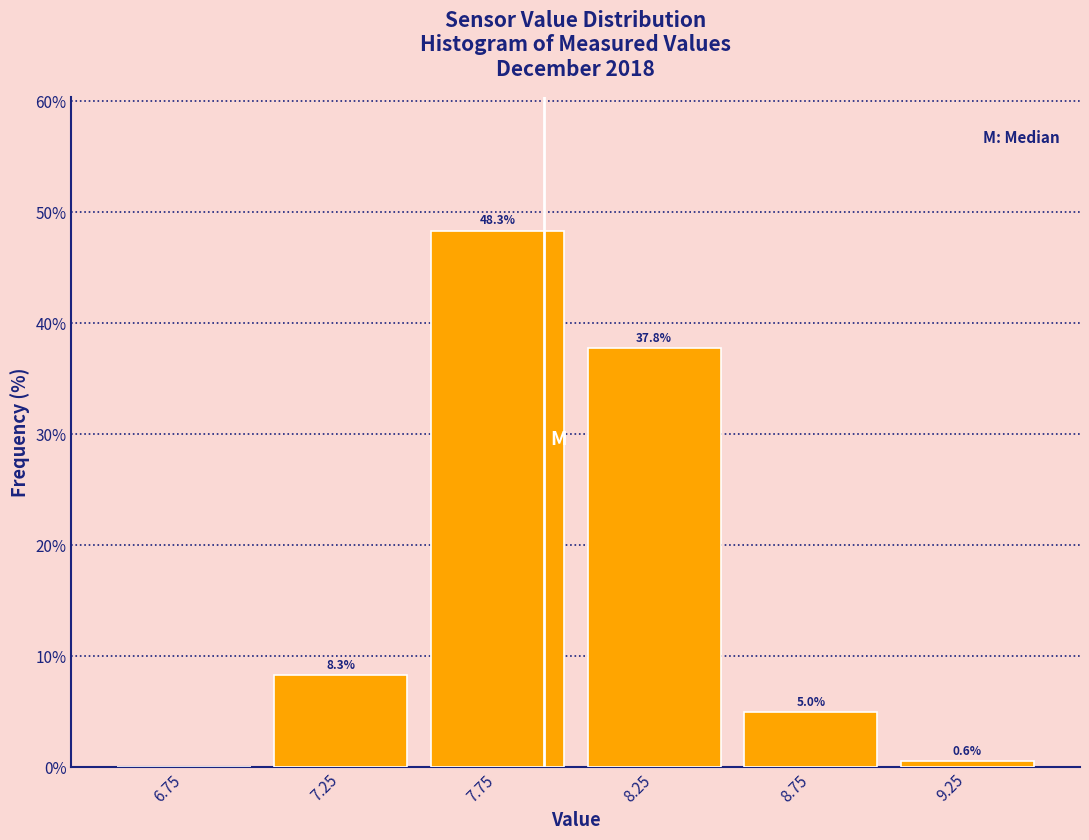

Which range on the x-axis has the tallest bar?

7.5 to 8.0